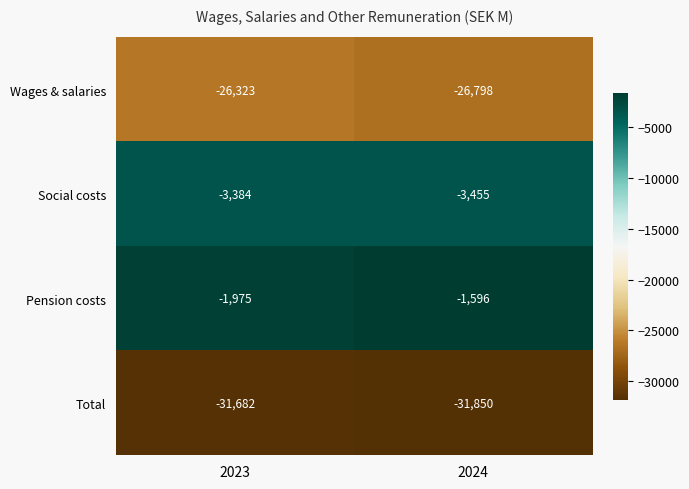

What is the difference between the maximum and minimum values in the Wages & salaries series?

475